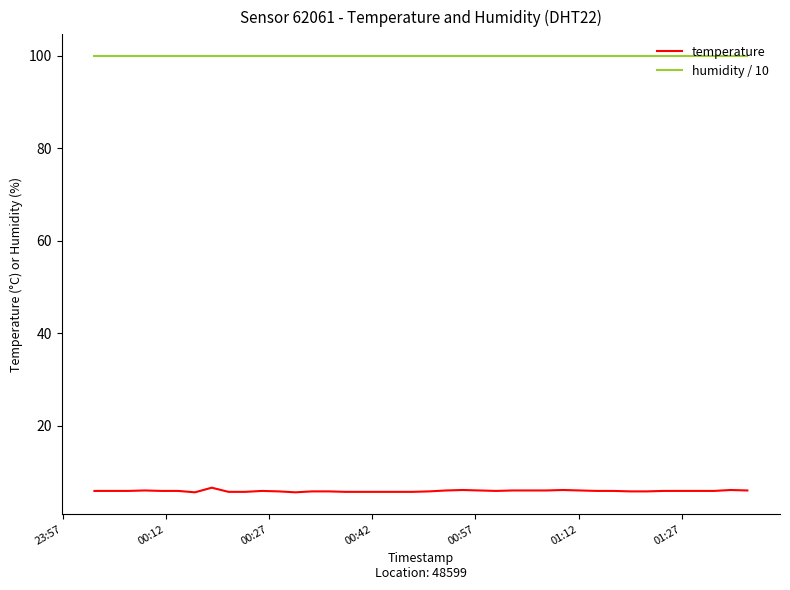

True or false: temperature has more than 1 interior local peaks.

True